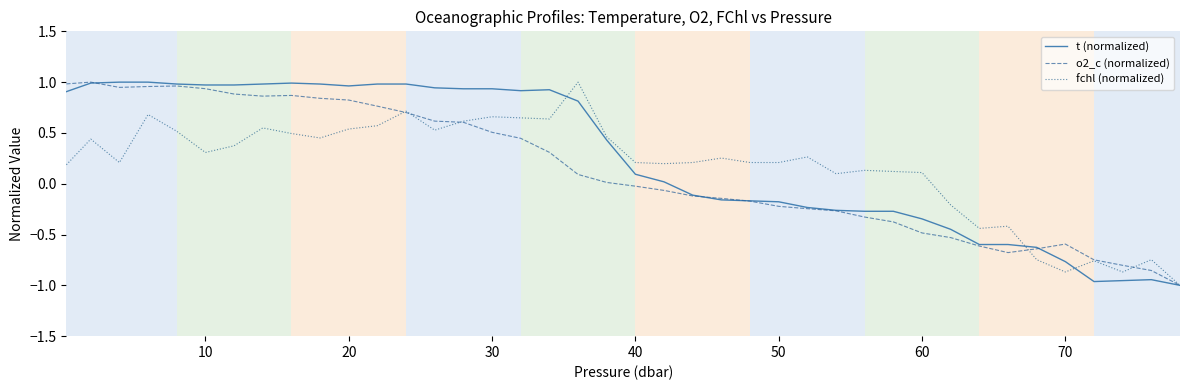

Does the chart have visible grid lines?

Yes